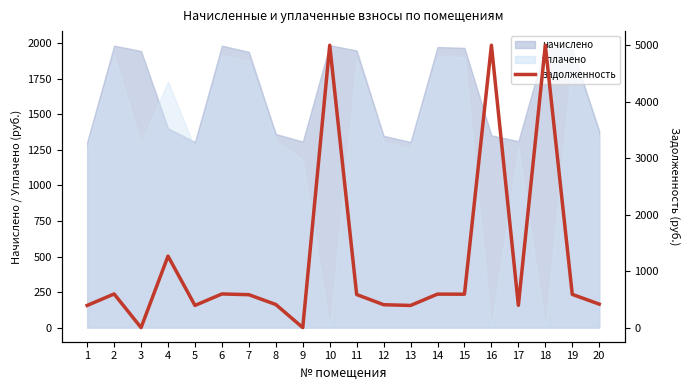

How many values are above zero?

18